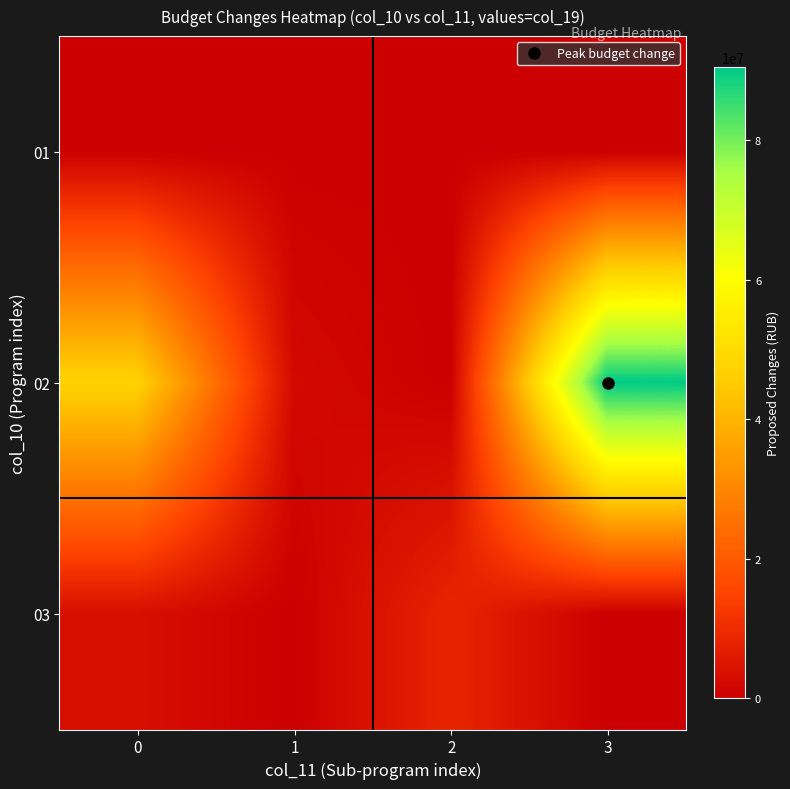

Count the number of categories in the chart.

4